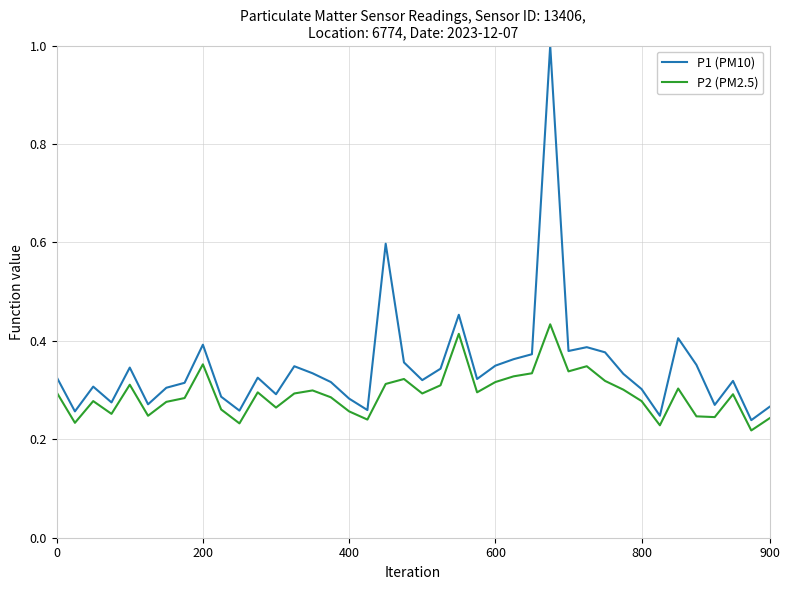

Which series has the largest total across all categories?

P1 (PM10)